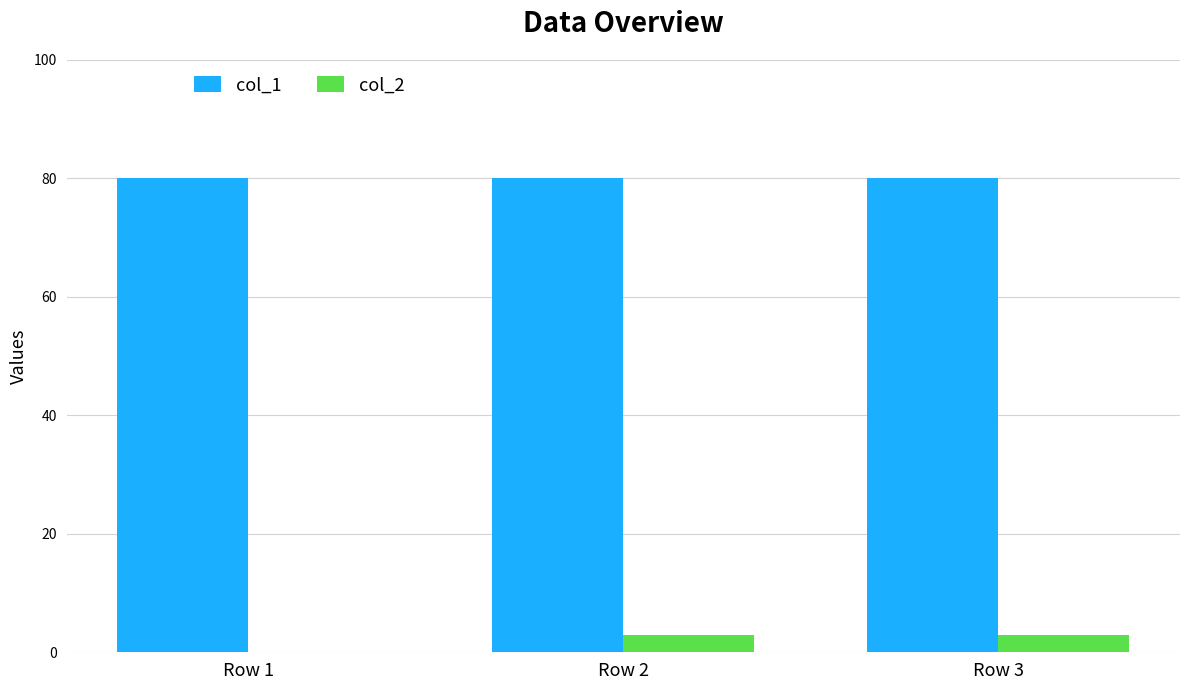

Is the value of col_1 at Row 1 greater than the value of col_2 at Row 2?

Yes